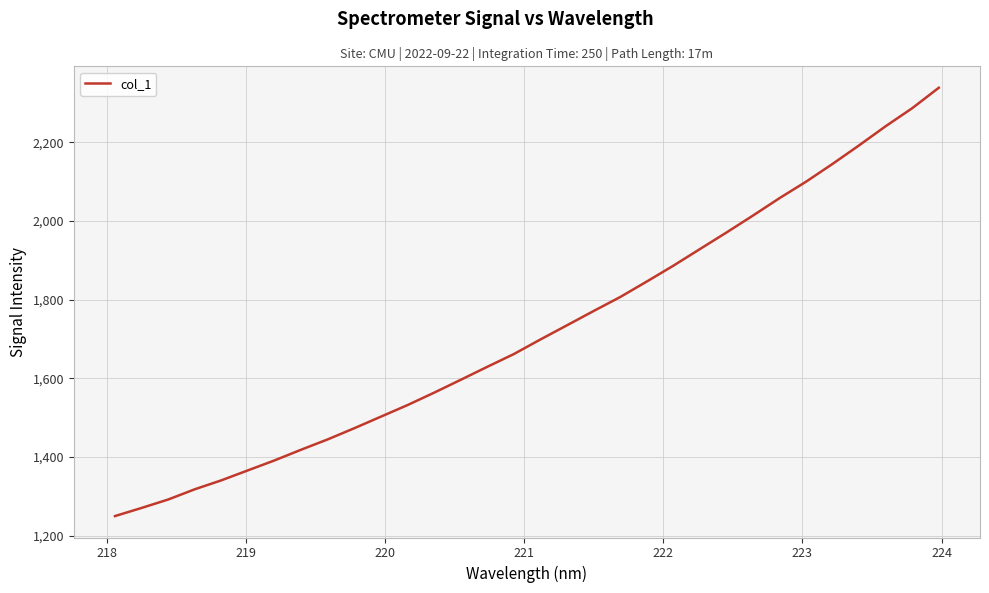

How many lines are shown in the chart?

1